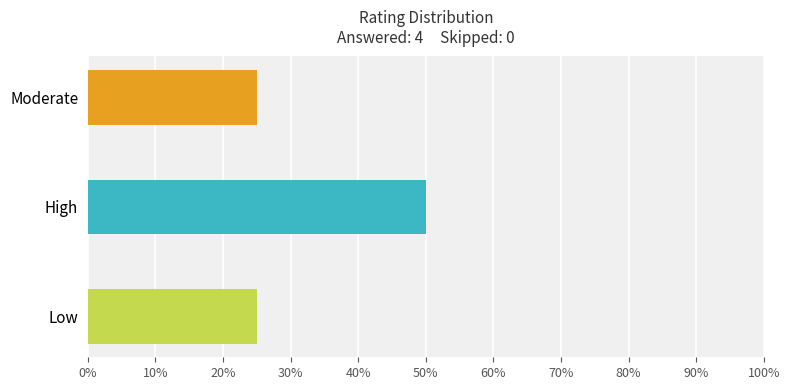

Reading left to right, transcribe all the data shown in this chart.

Low=1	High=2	Moderate=1